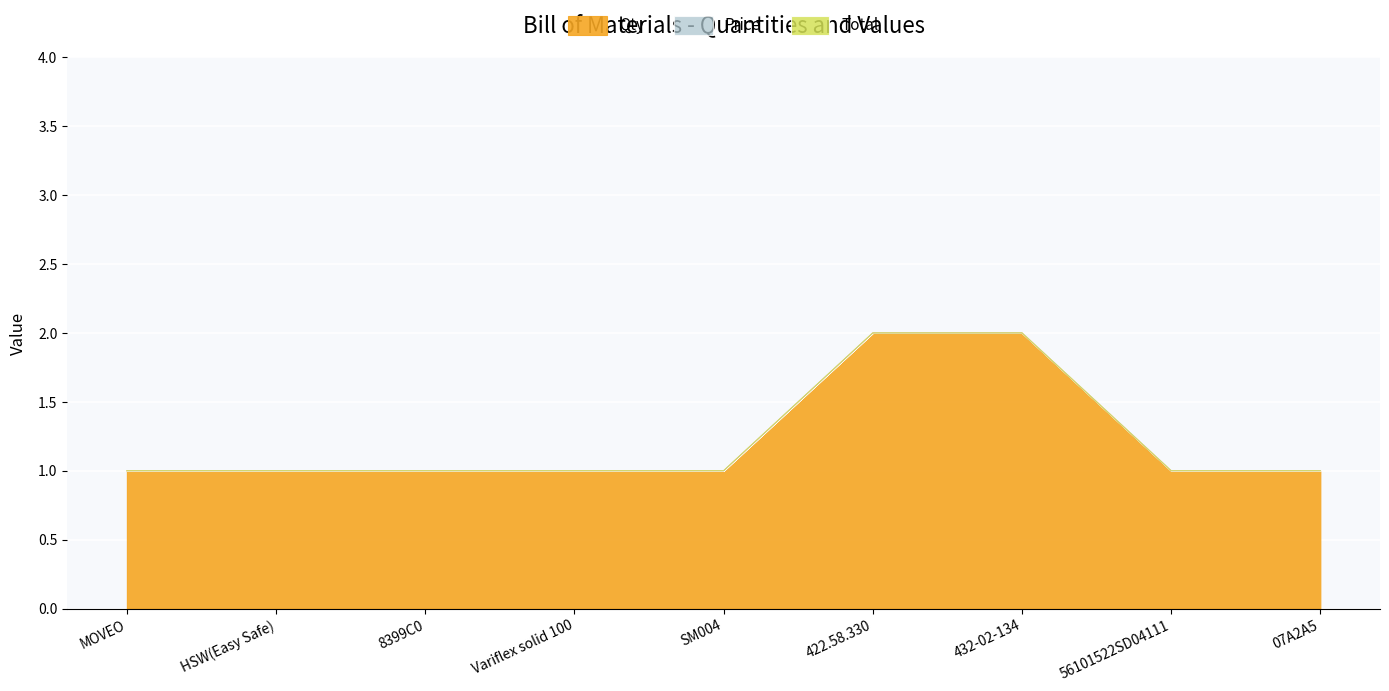

Count the Qty values in the range 1 to 2.

9